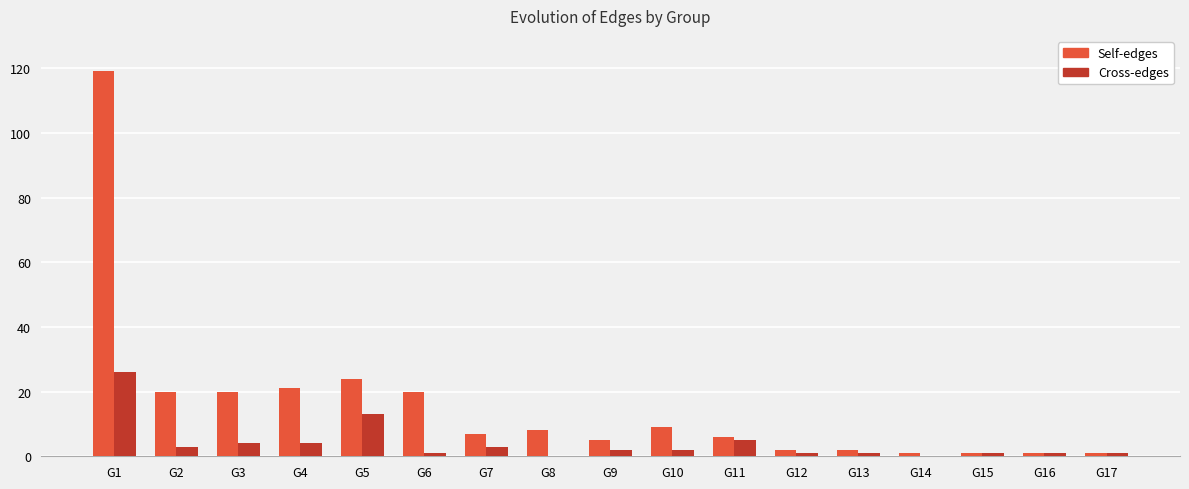

Reading left to right, extract all data points from this chart.

Self-edges: 119	20	20	21	24	20	7	8	5	9	6	2	2	1	1	1	1
Cross-edges: 26	3	4	4	13	1	3	0	2	2	5	1	1	0	1	1	1